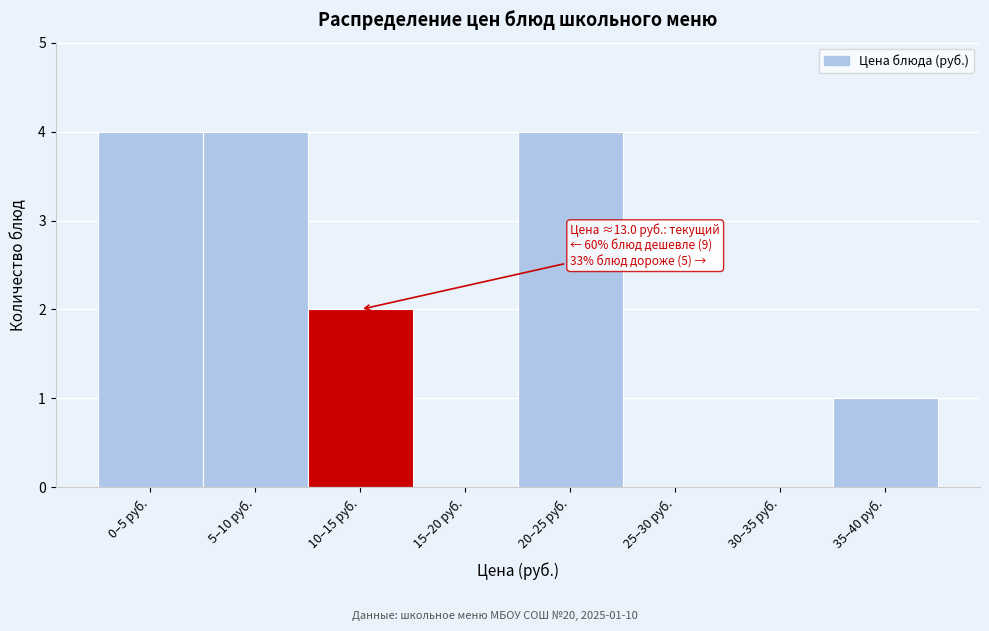

Reading right to left, extract all data points from this chart.

35–40 руб.=1	30–35 руб.=0	25–30 руб.=0	20–25 руб.=4	15–20 руб.=0	10–15 руб.=2	5–10 руб.=4	0–5 руб.=4